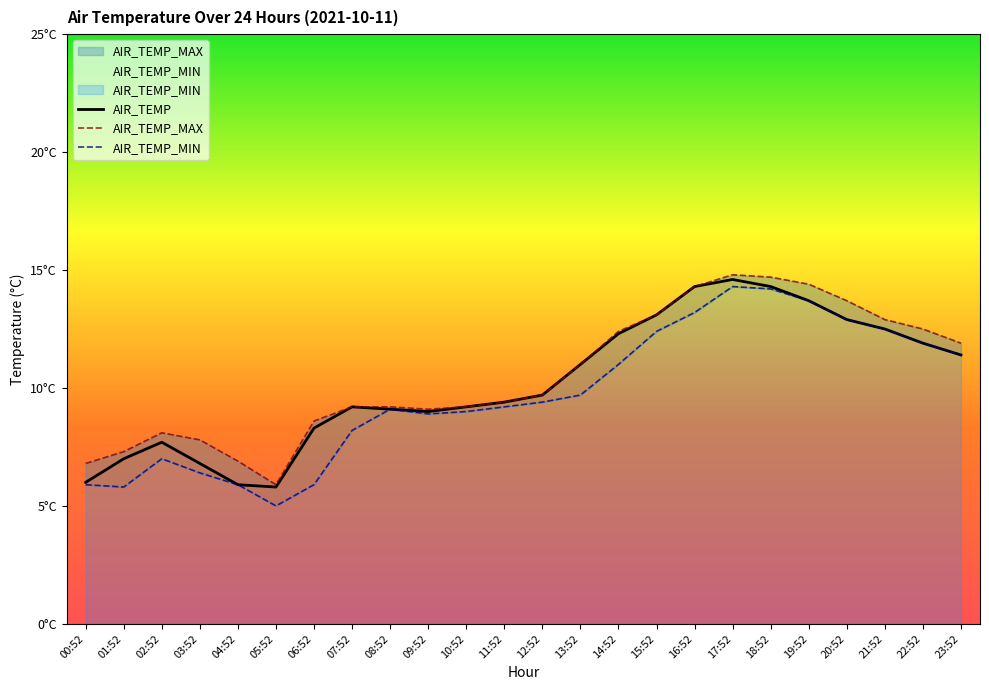

How many data points in AIR_TEMP are less than 9?

7